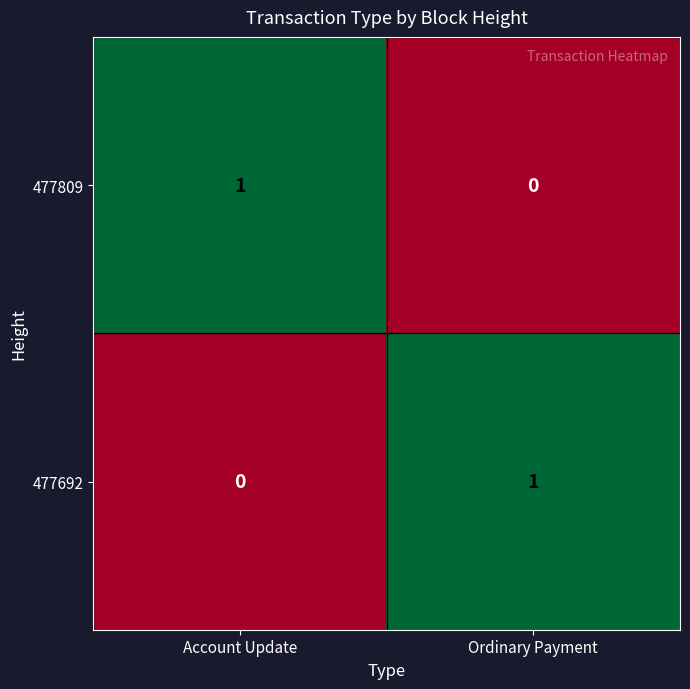

The value of 477692 at Ordinary Payment is 0. True or false?

False